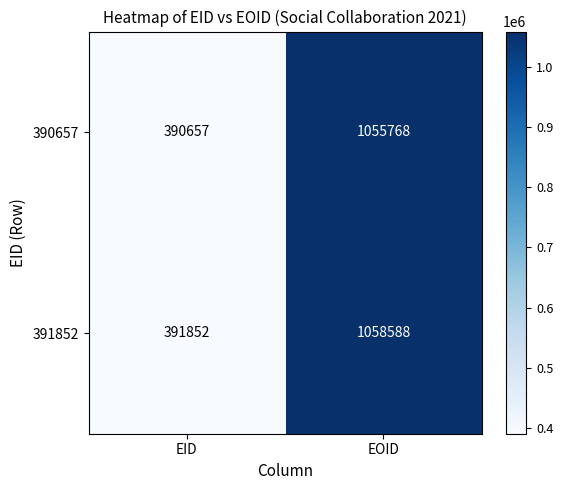

Between EID and EOID, which series saw the biggest shift?

391852